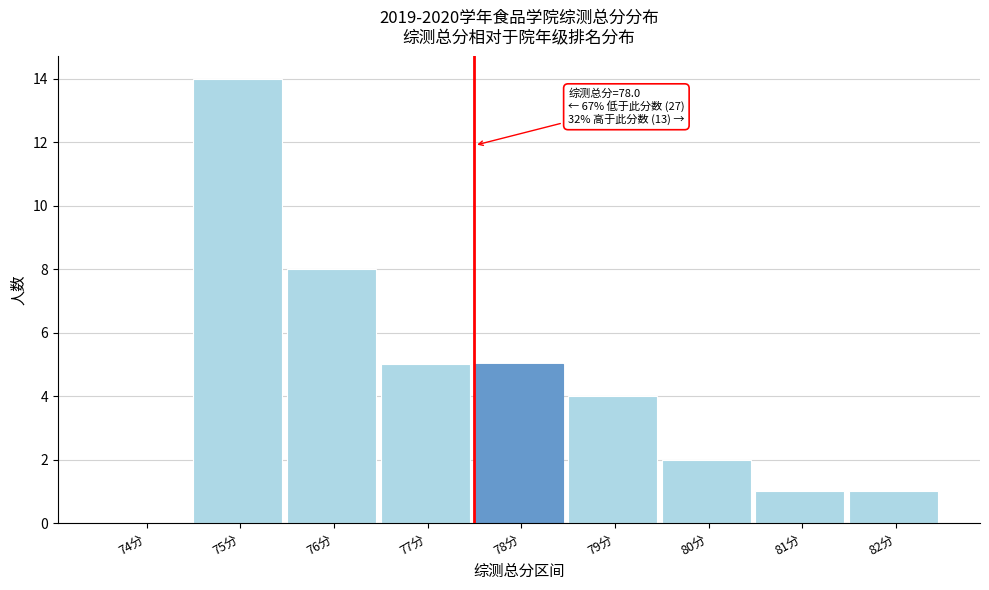

Reading left to right, extract all data points from this chart.

74分=0	75分=14	76分=8	77分=5	78分=5	79分=4	80分=2	81分=1	82分=1